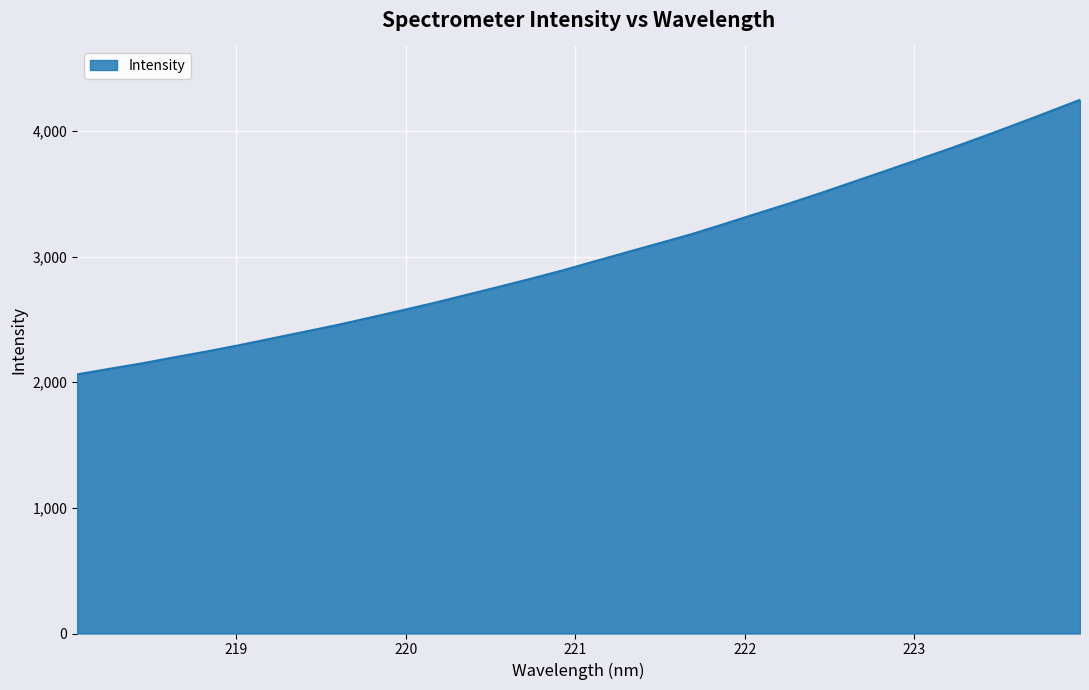

What is the difference between the maximum and minimum values?

2185.3